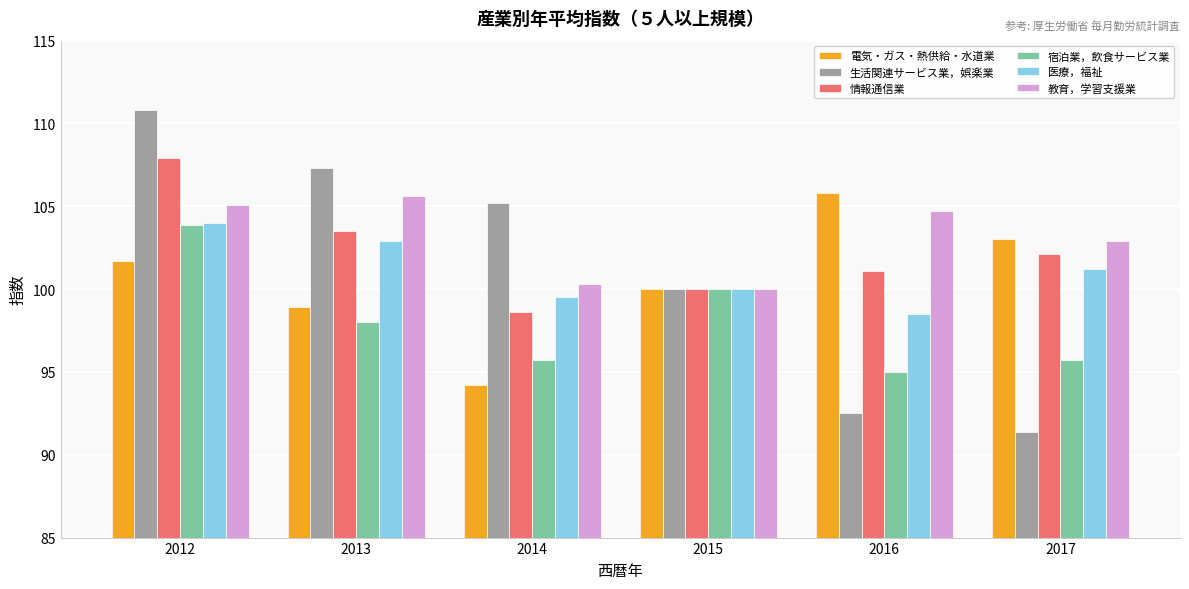

How many bars are there in total?

36